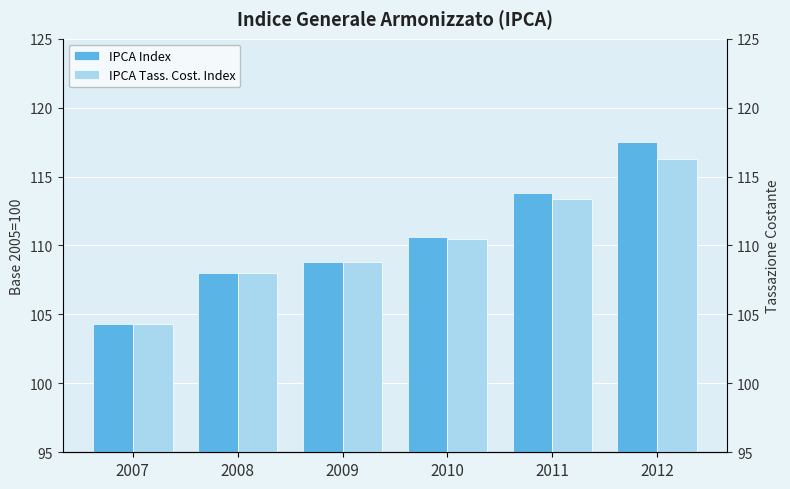

What is the maximum value for IPCA Tass. Cost. Index?

116.3